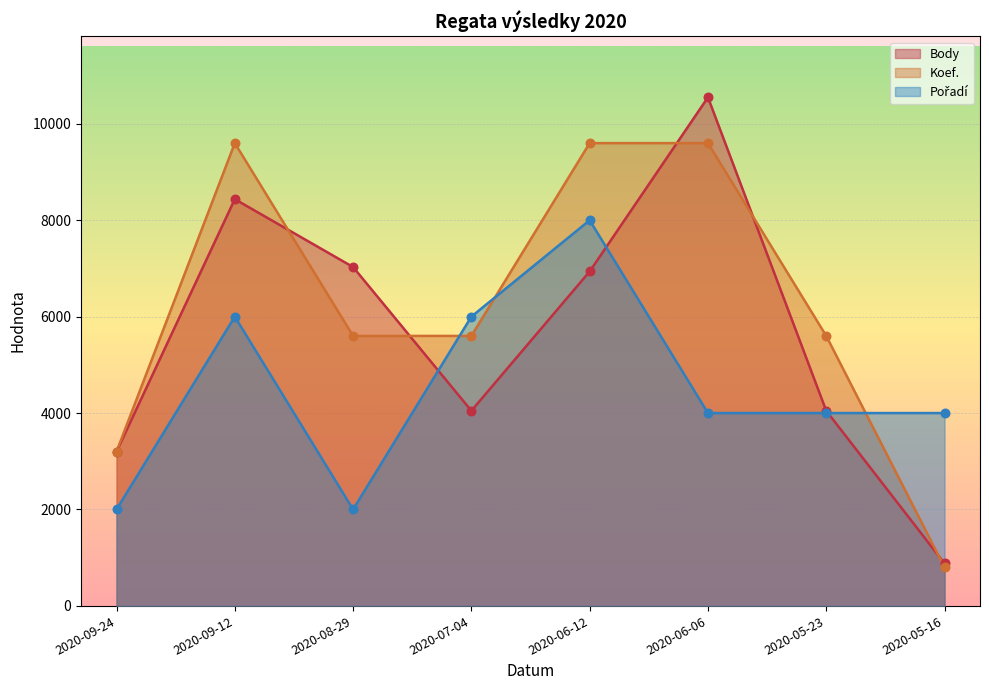

At how many categories does at least one series exceed 8242?

3